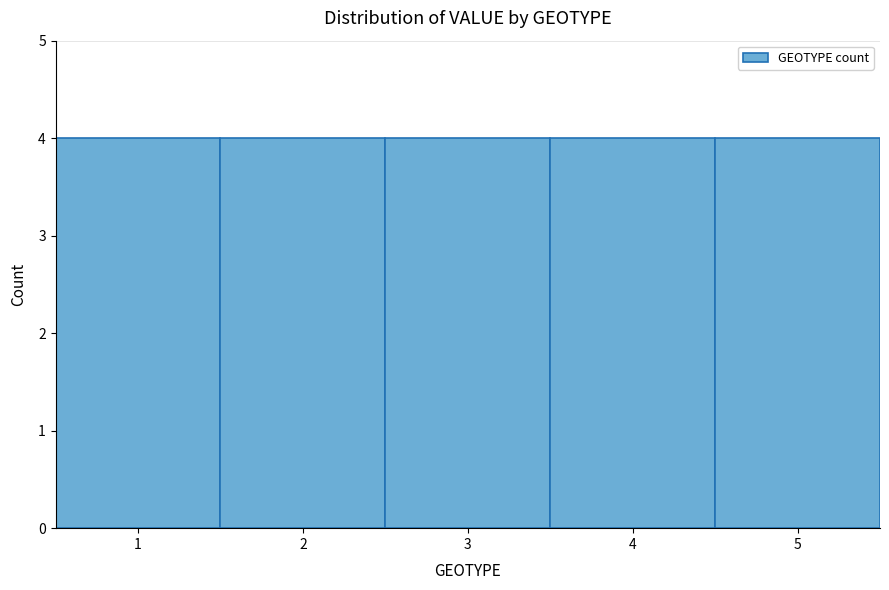

Reading left to right, list every bar in this chart as the range it spans on the x-axis followed by its height. The values are not printed on the chart, so give them approximately, as read against the axis.

0.5 to 1.5: 4
1.5 to 2.5: 4
2.5 to 3.5: 4
3.5 to 4.5: 4
4.5 to 5.5: 4